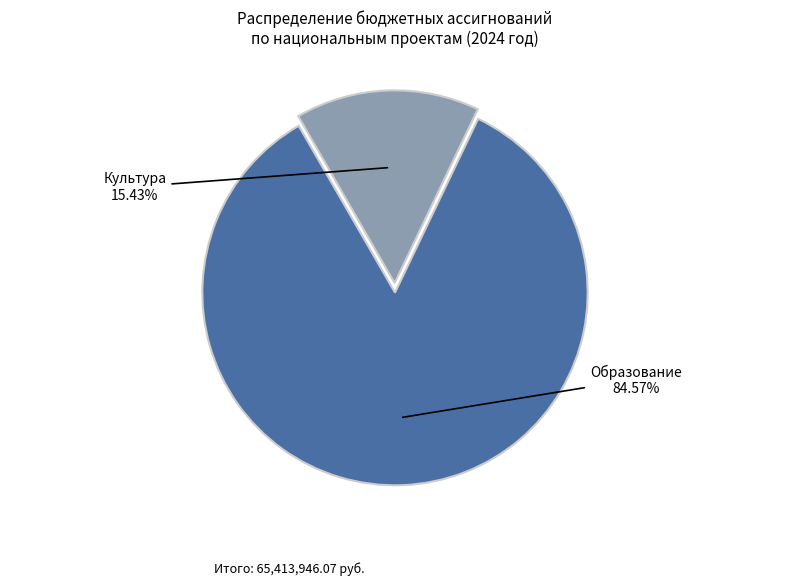

How many segments does this pie chart have?

2